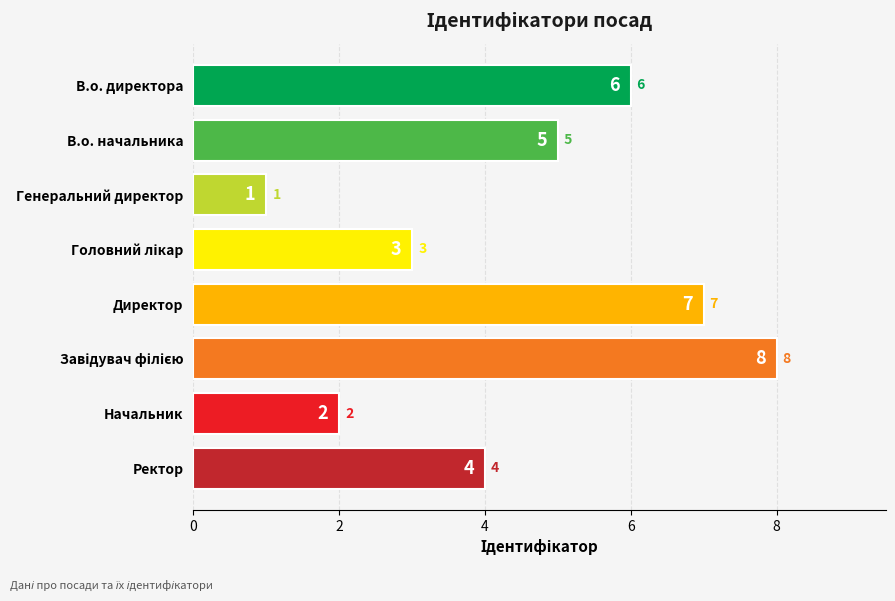

True or false: the data shows 1 at Генеральний директор.

True